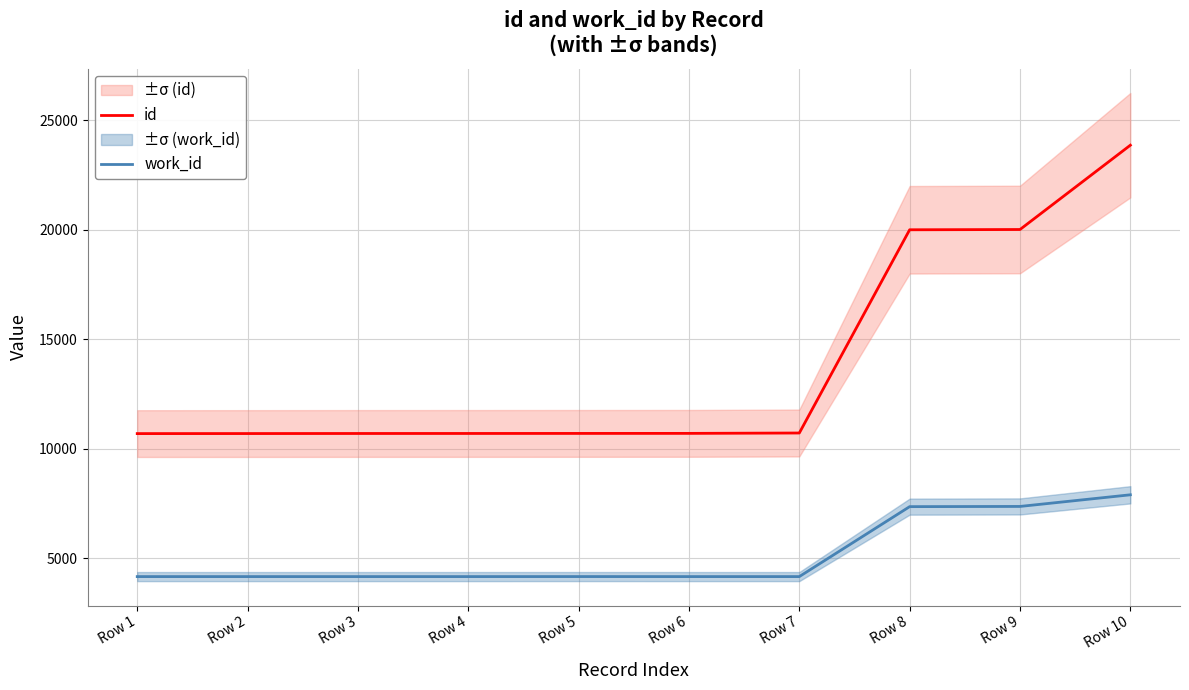

The value of id at Row 7 is 10715. True or false?

True